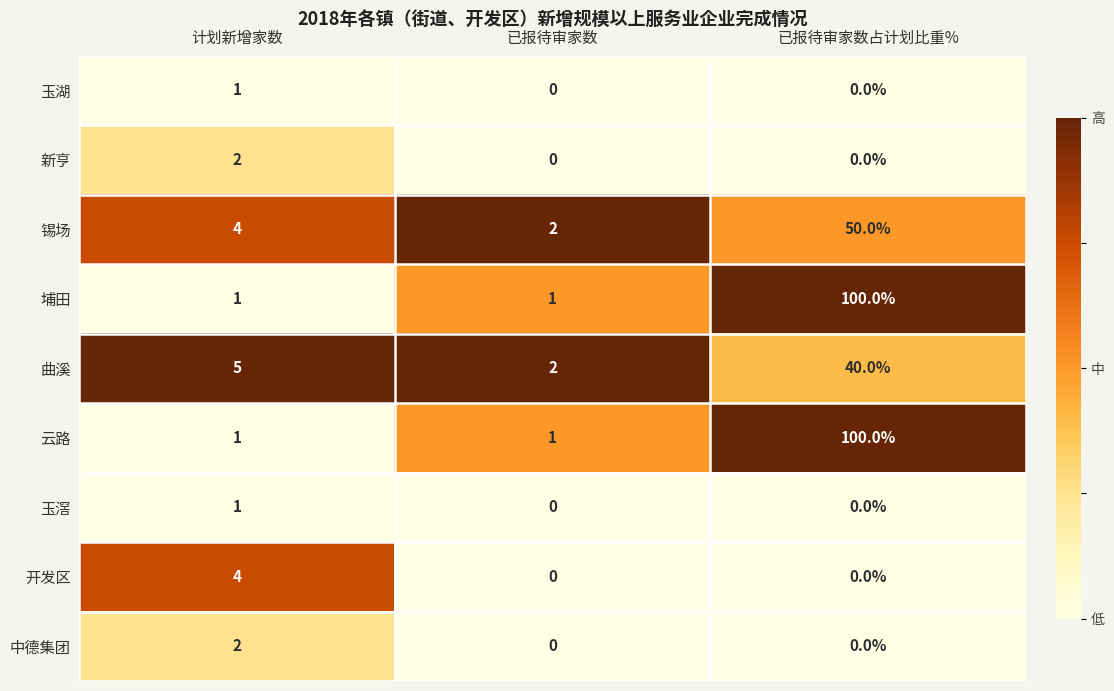

Which label corresponds to the largest value in the chart?

已报待审家数占计划比重%